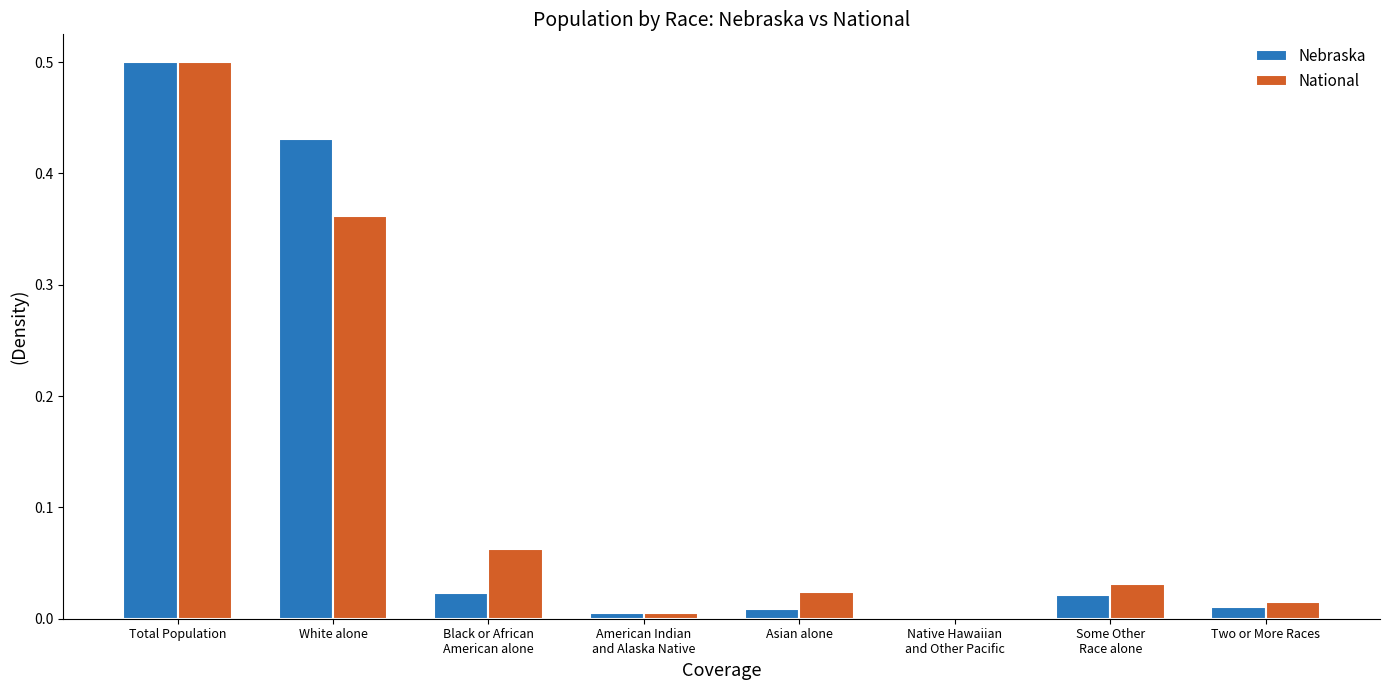

At which category is the sum across all series the highest?

Total Population